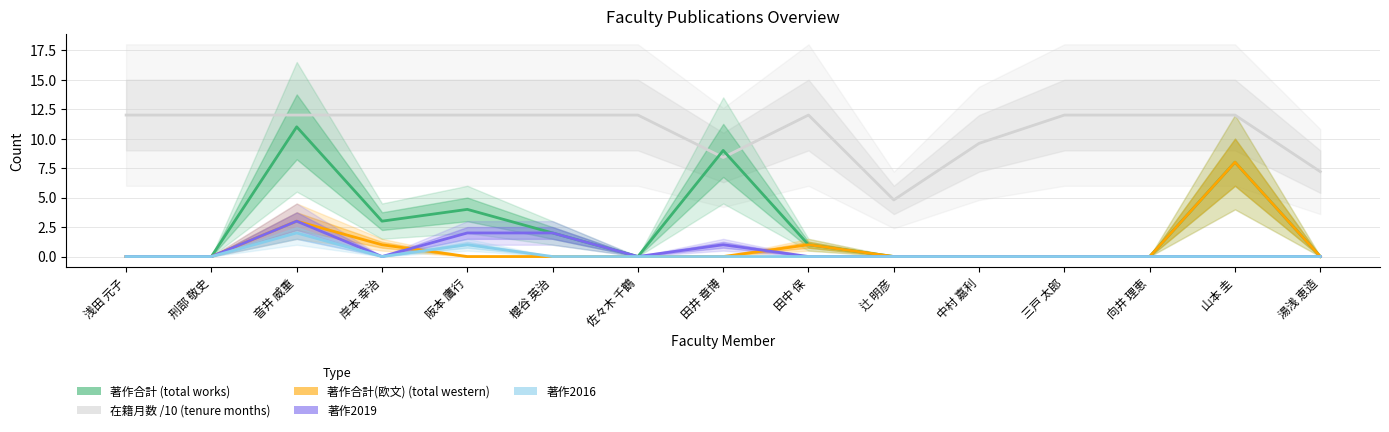

Rank the categories by 著作2016 value from lowest to highest.

浅田 元子, 刑部 敬史, 岸本 幸治, 櫻谷 英治, 佐々木 千鶴, 田井 章博, 田中 保, 辻 明彦, 中村 嘉利, 三戸 太郎, 向井 理恵, 山本 圭, 湯浅 恵造, 阪本 鷹行, 音井 威重